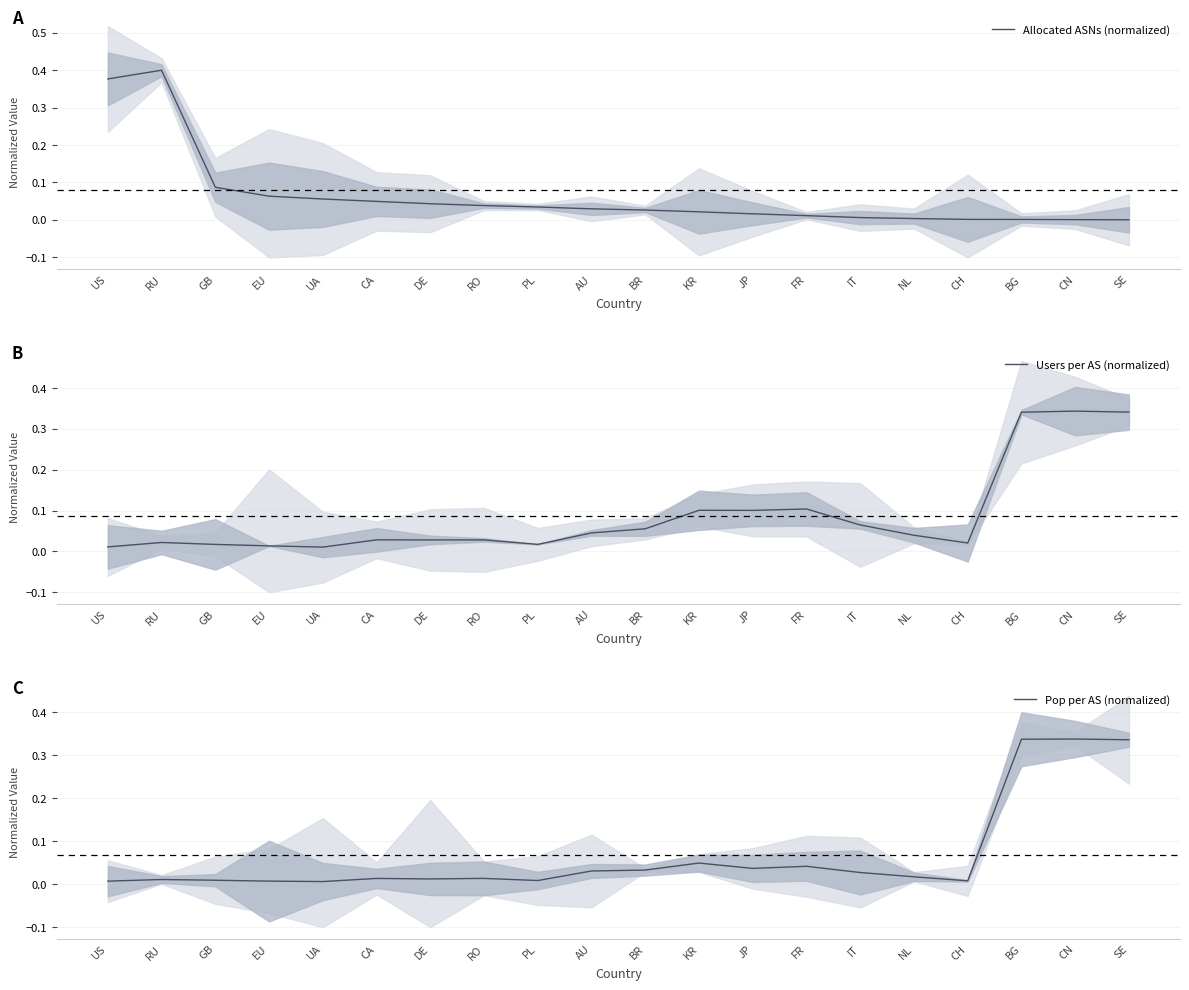

What position from the left is AU?

10